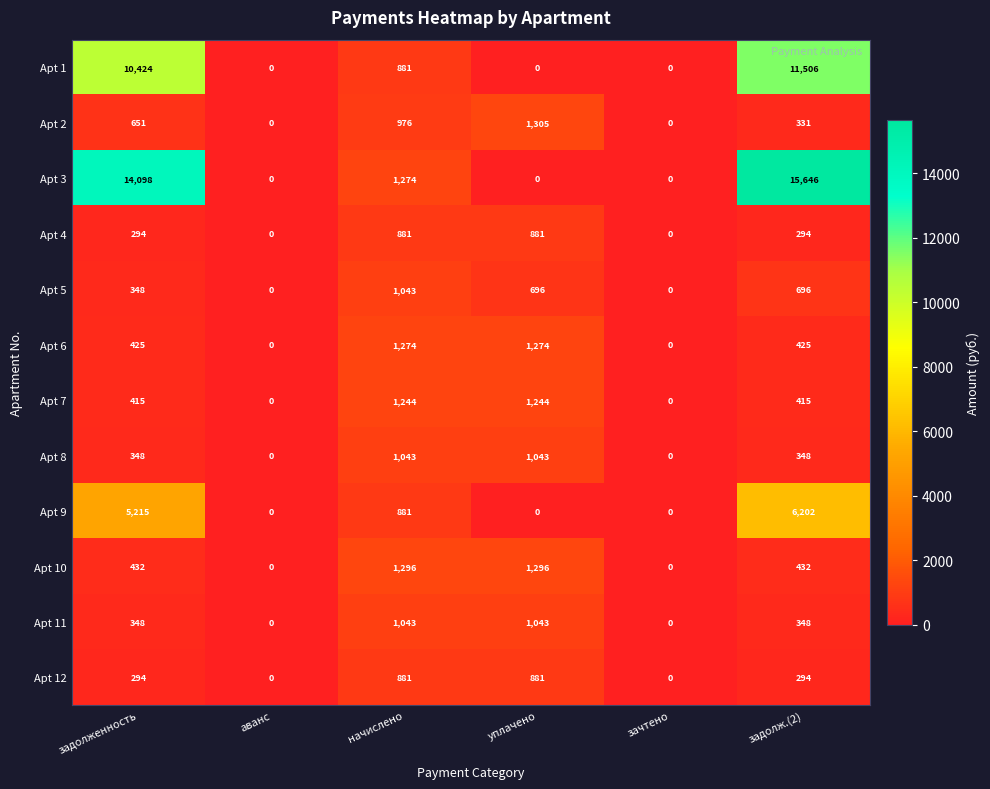

Which label corresponds to the largest value in the chart?

задолж.(2)